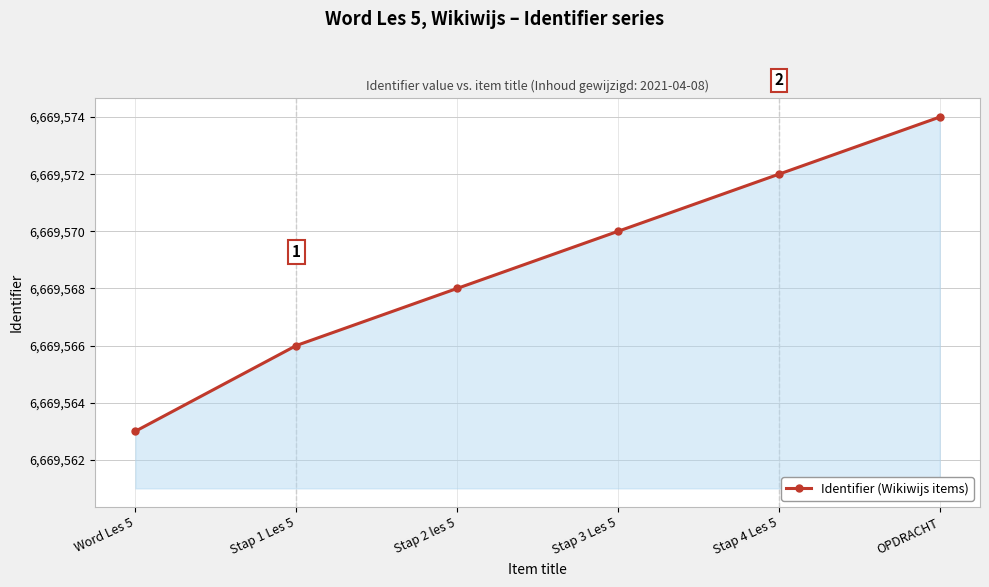

What is the minimum value shown in the chart?

6669563